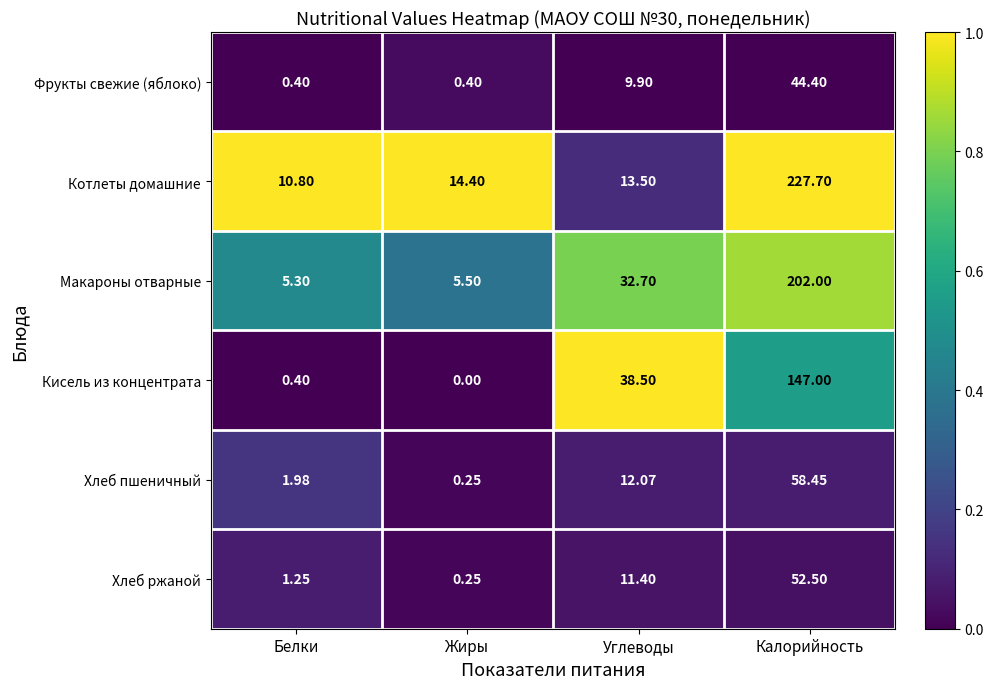

Rank the series at Углеводы from highest to lowest value.

Кисель из концентрата, Макароны отварные, Котлеты домашние, Хлеб пшеничный, Хлеб ржаной, Фрукты свежие (яблоко)